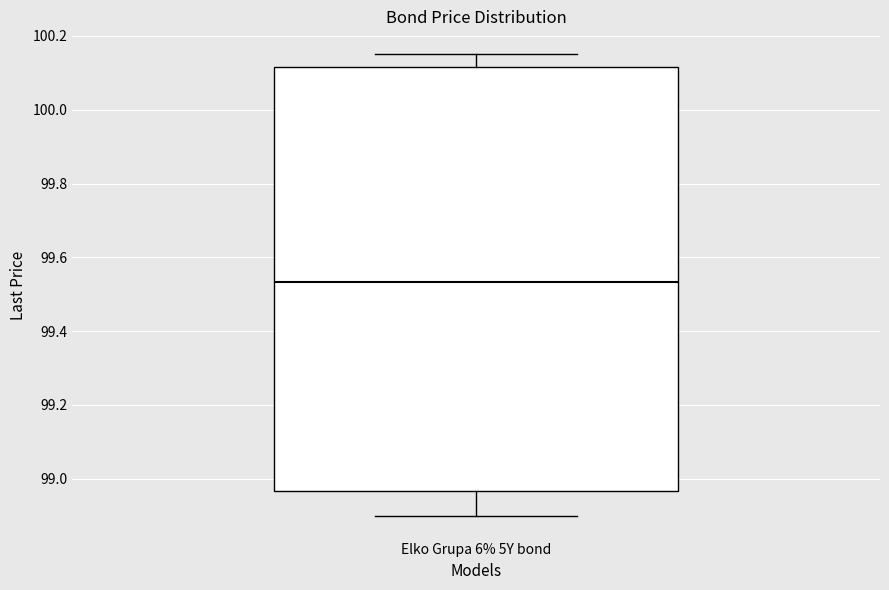

Read this box plot against the y-axis: the position of the median line, the range covered by the box, and the ends of both whiskers. The values are not printed on the chart, so give them approximately, as read against the axis.

median 99.54, box 98.96 to 100.12, whiskers 98.90 to 100.16